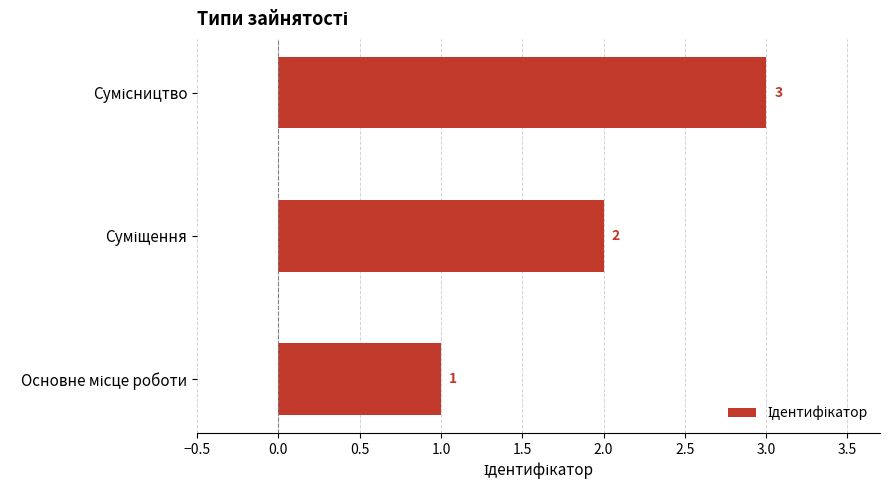

What is the smallest value displayed?

1